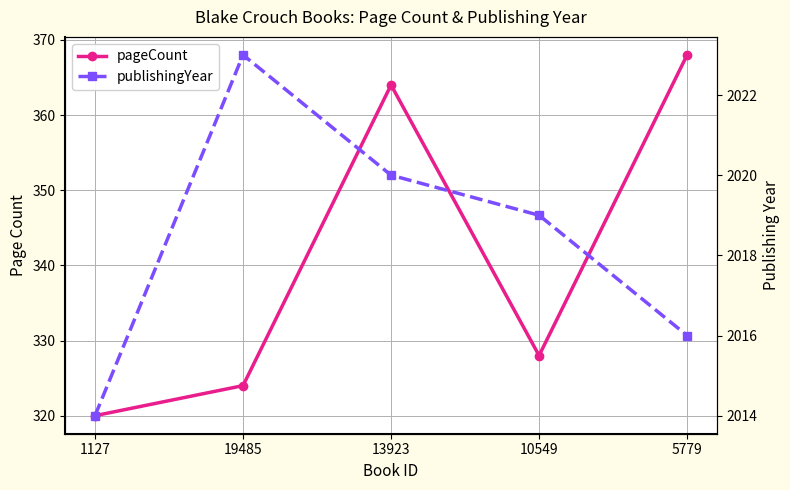

The value of publishingYear at 13923 is 2020. True or false?

True